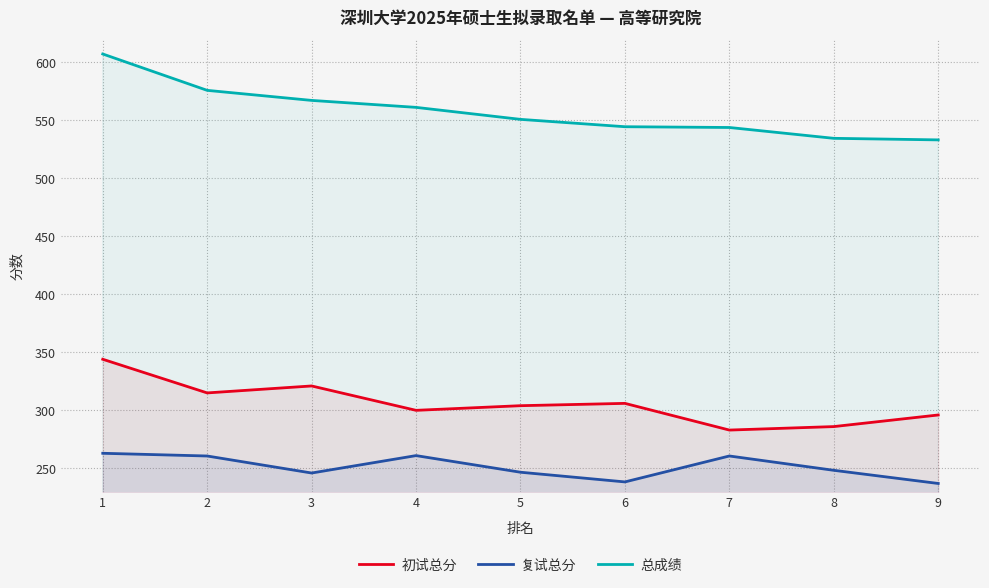

Between 1 and 7, which series saw the biggest shift?

总成绩